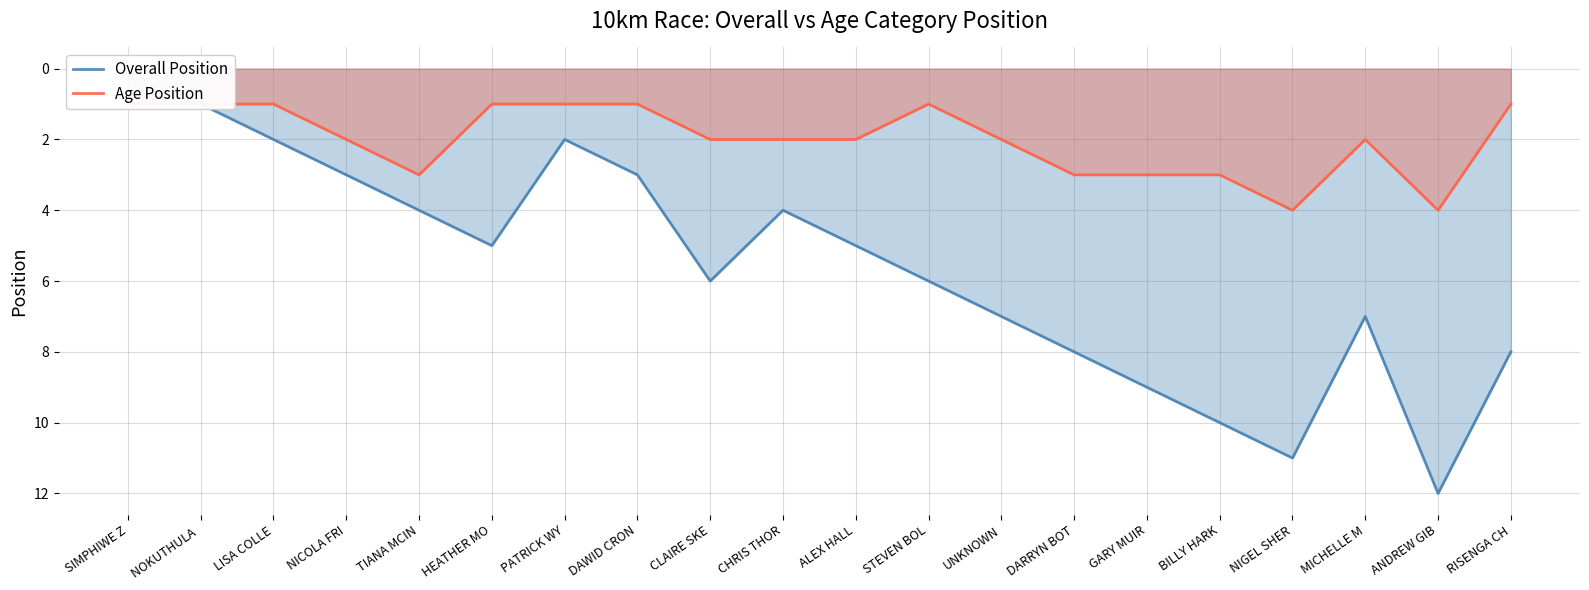

Rank the series by their average value, from lowest to highest.

Age Position, Overall Position